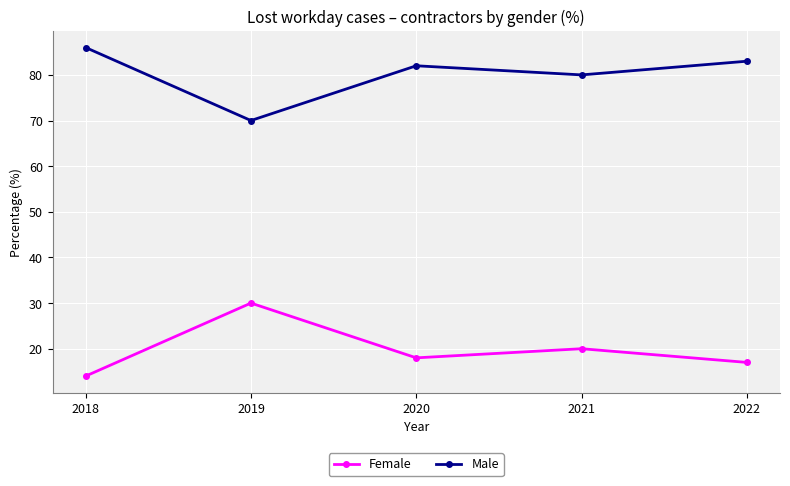

What is the difference between the maximum and minimum values in the Female series?

16